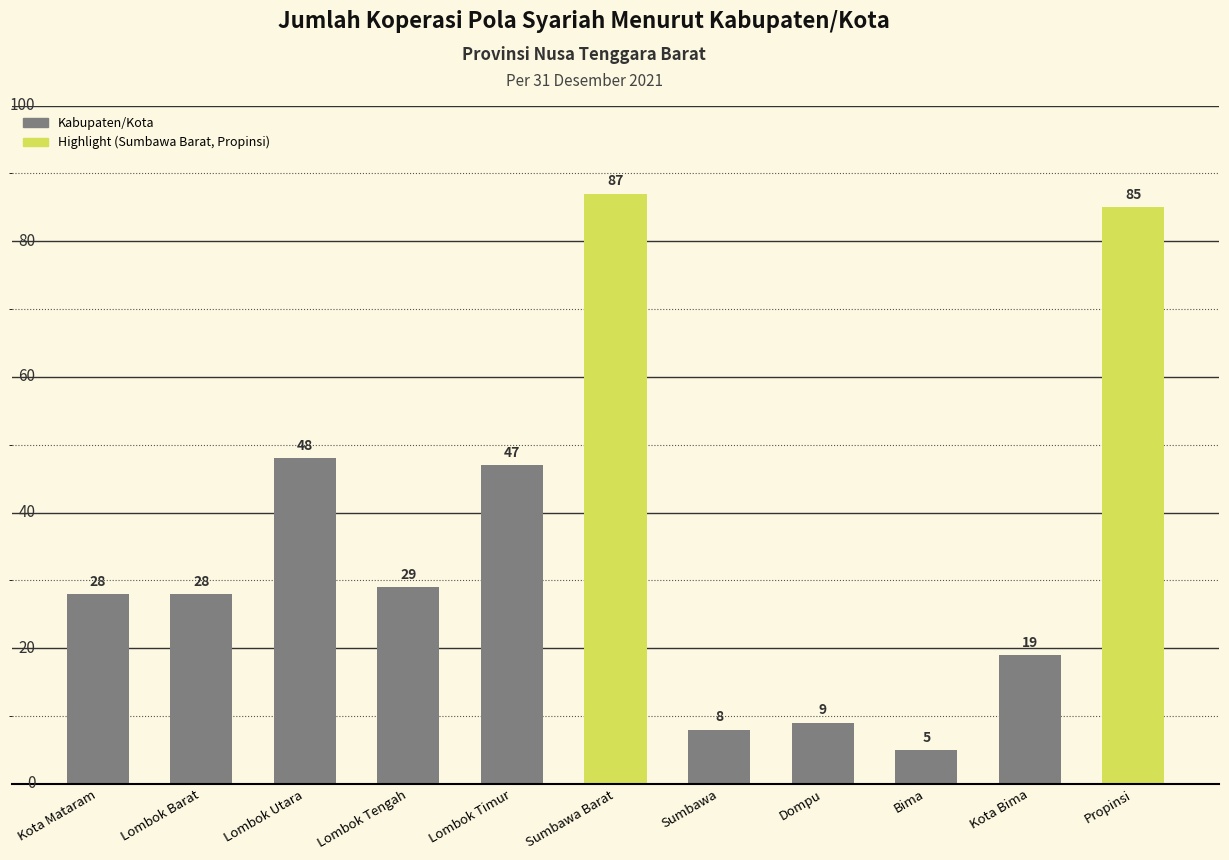

What is the approximate value at Bima, to the nearest 5?

5